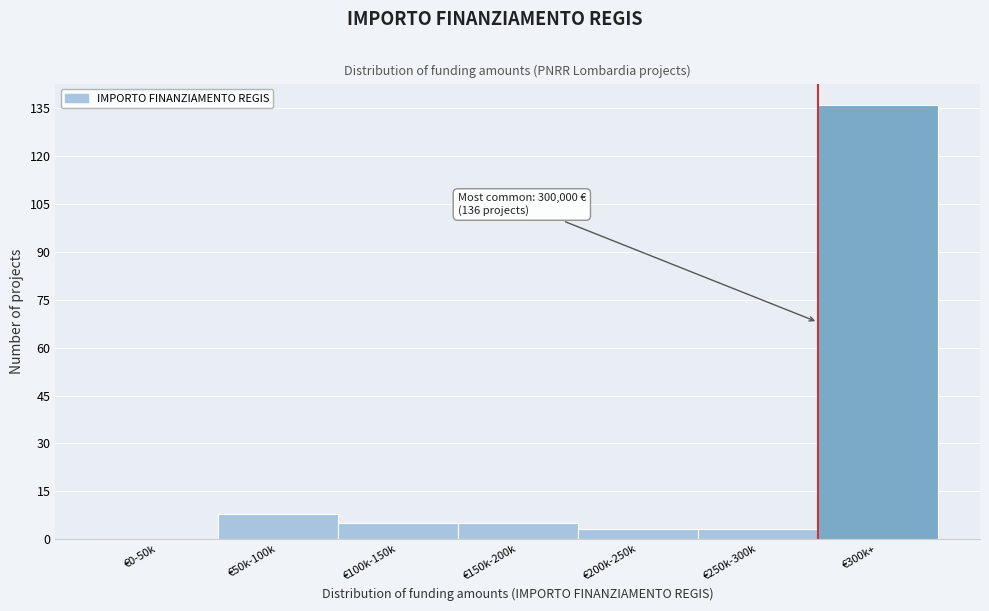

Reading left to right, extract all data points from this chart.

€0-50k=0	€50k-100k=8	€100k-150k=5	€150k-200k=5	€200k-250k=3	€250k-300k=3	€300k+=136